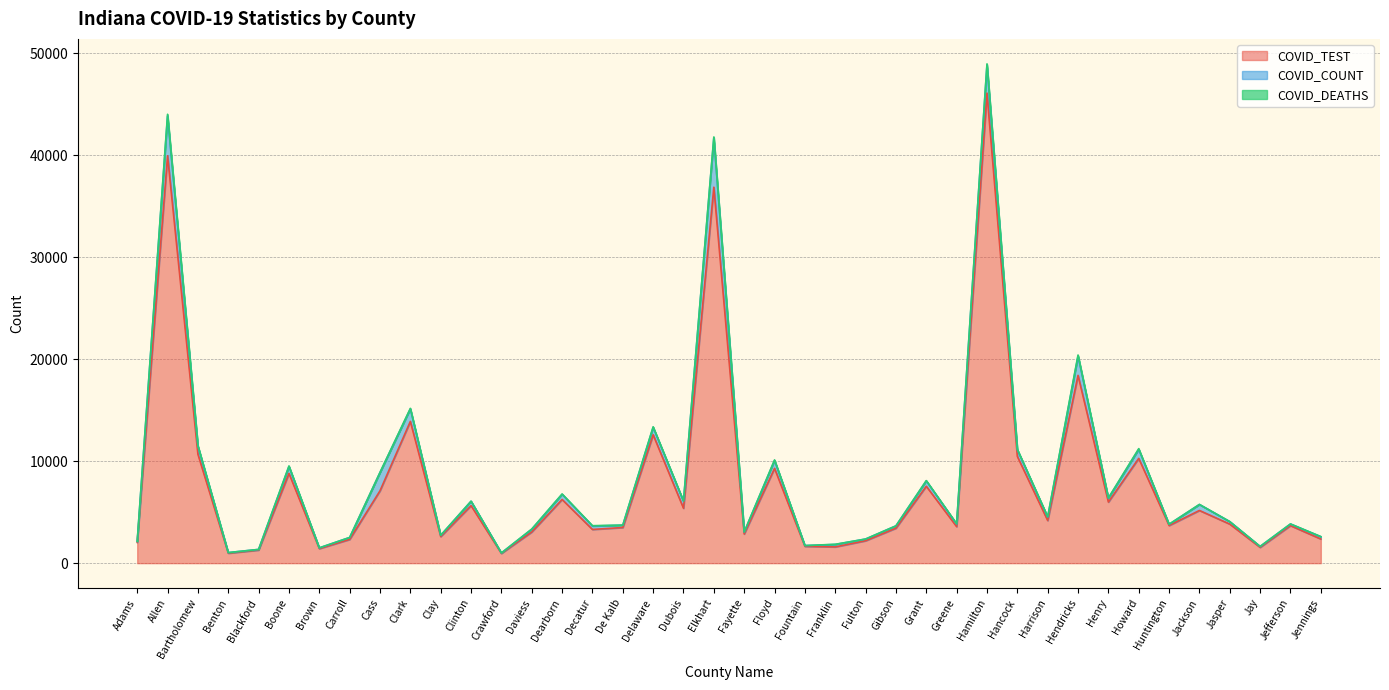

What is the difference between the maximum and minimum values in the COVID_COUNT series?

4798